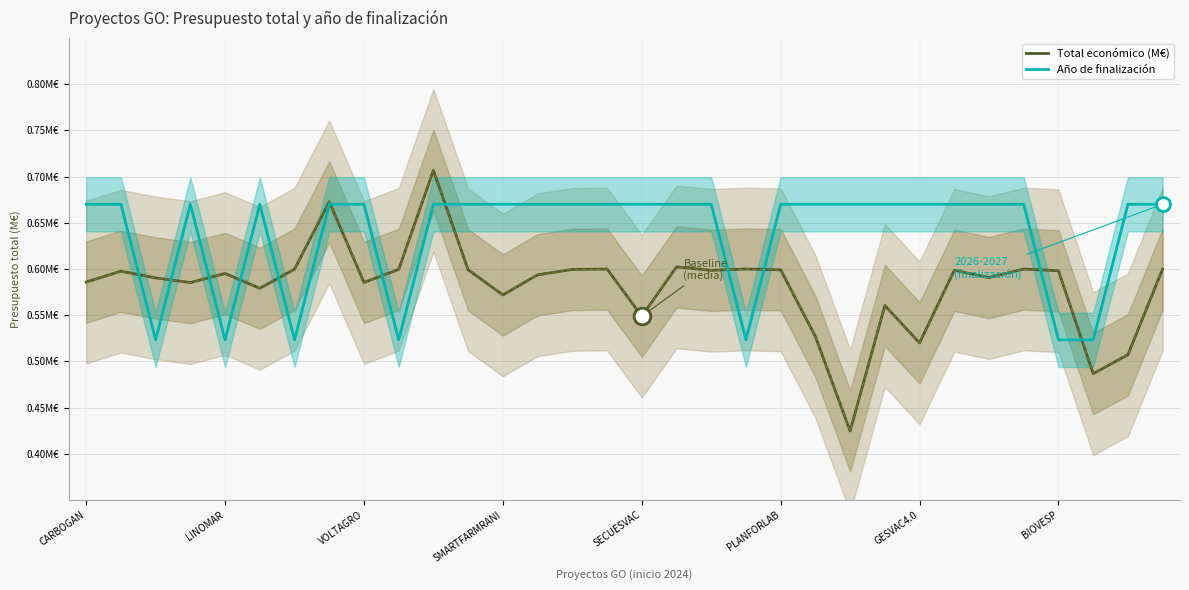

What is the value of the Año de finalización point at the 28th from the left?

0.7